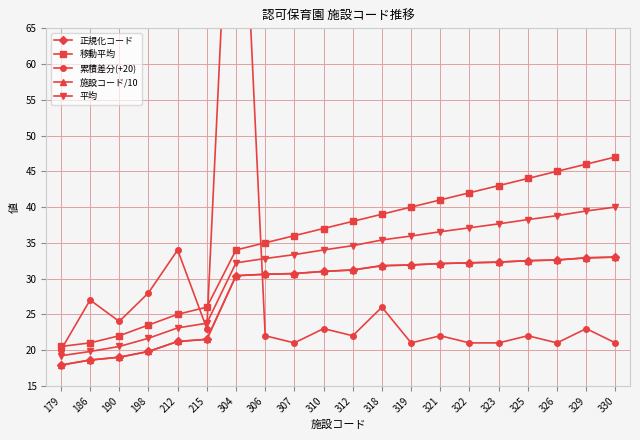

What is the difference between the 累積差分(+20) values at 306 and 215?

1.0